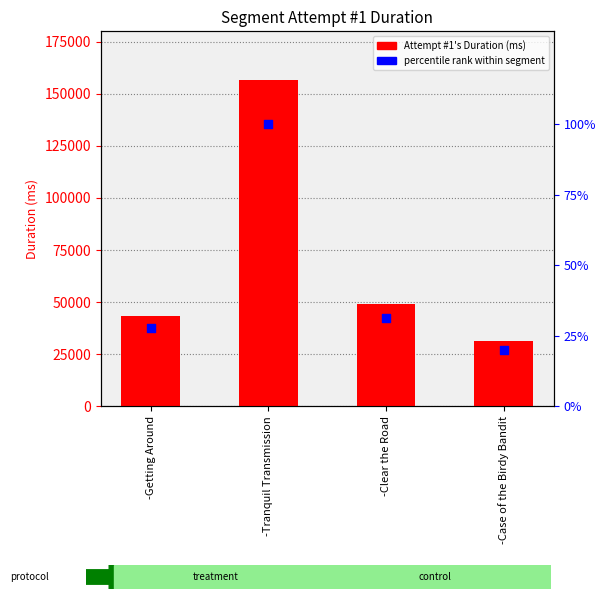

At how many categories does at least one series exceed 40985?

3